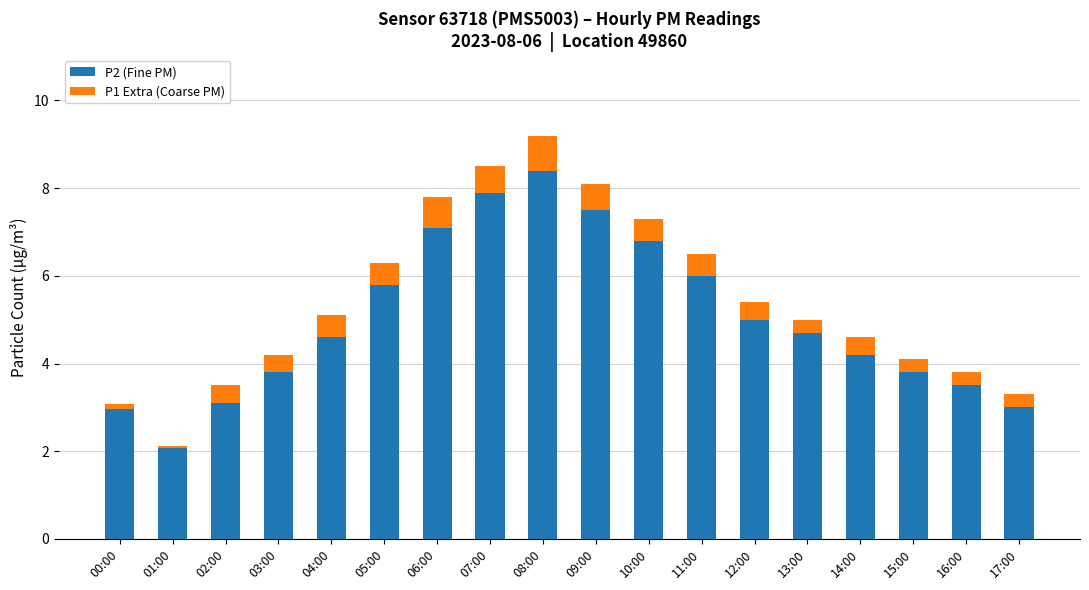

How many bars are there in total?

18